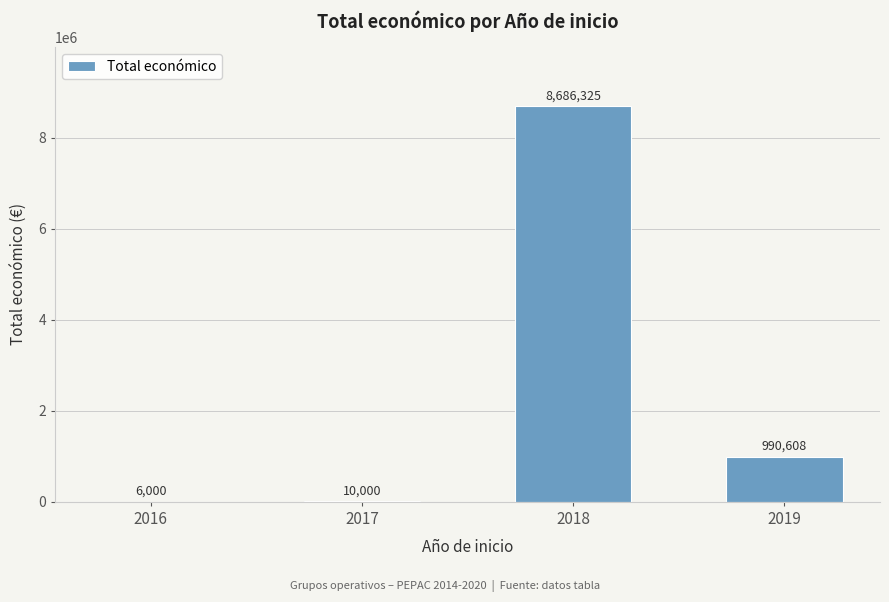

Between 2018 and 2017, which is larger?

2018